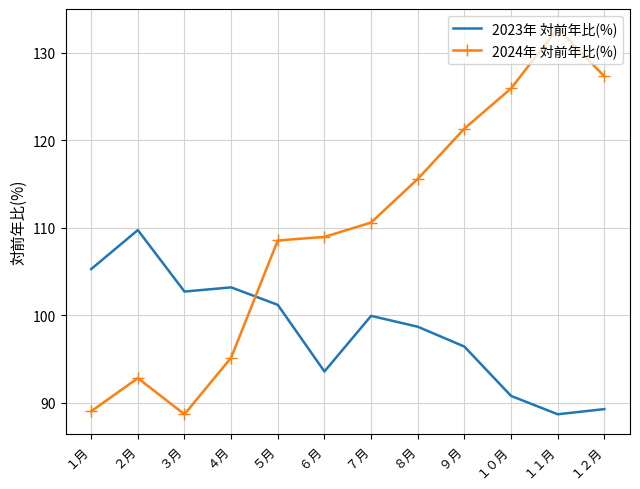

Which series changed the most between ８月 and １１月?

2024年 対前年比(%)